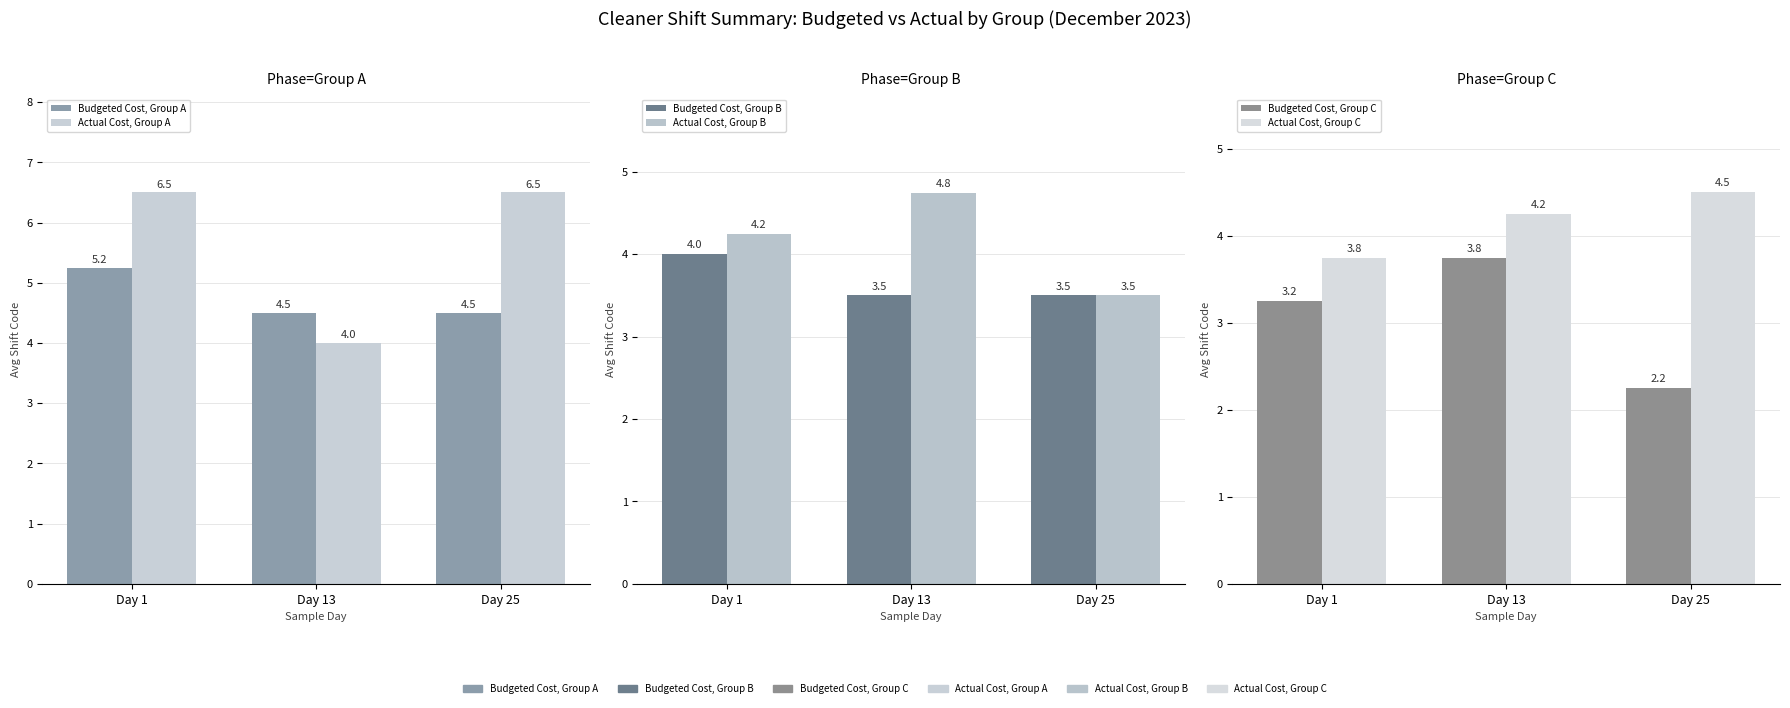

What is the value of the Actual Cost, Group B bar at the 2nd from the left?

4.8